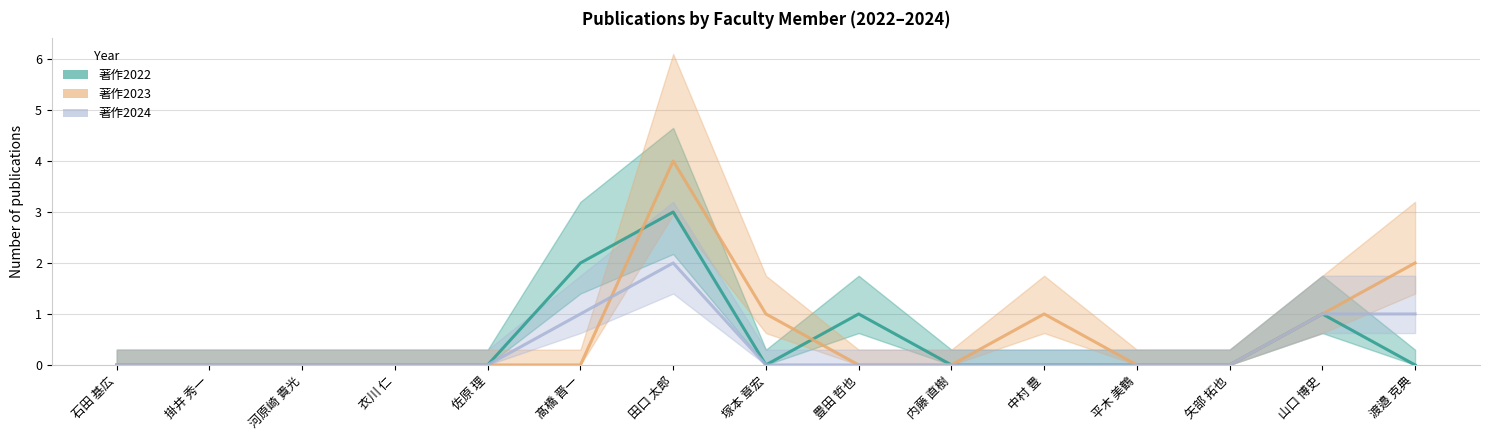

True or false: 著作2022 and 著作2024 intersect in this chart.

False